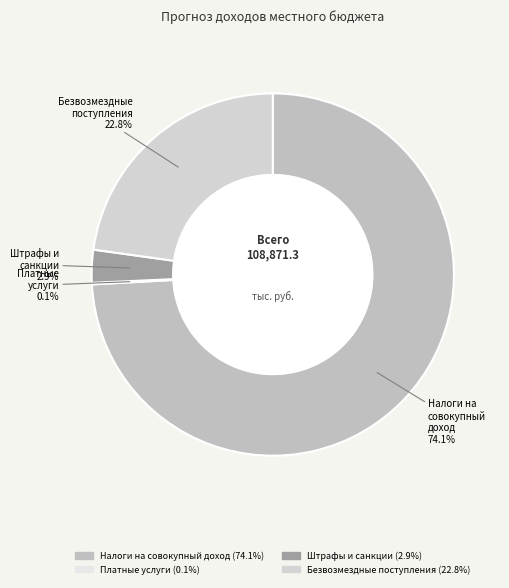

Count the number of slices in the pie.

4